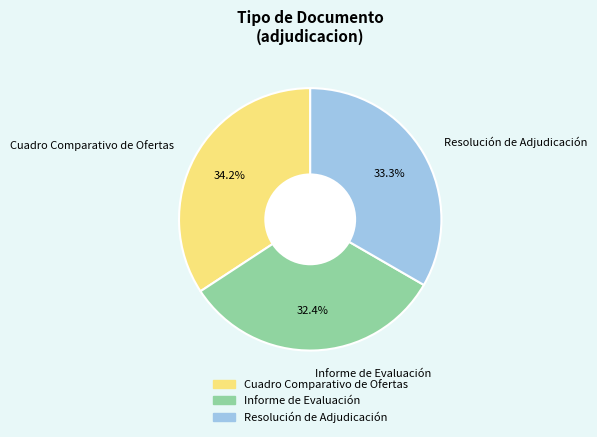

Do Resolución de Adjudicación and Informe de Evaluación together represent more than half of the pie?

Yes